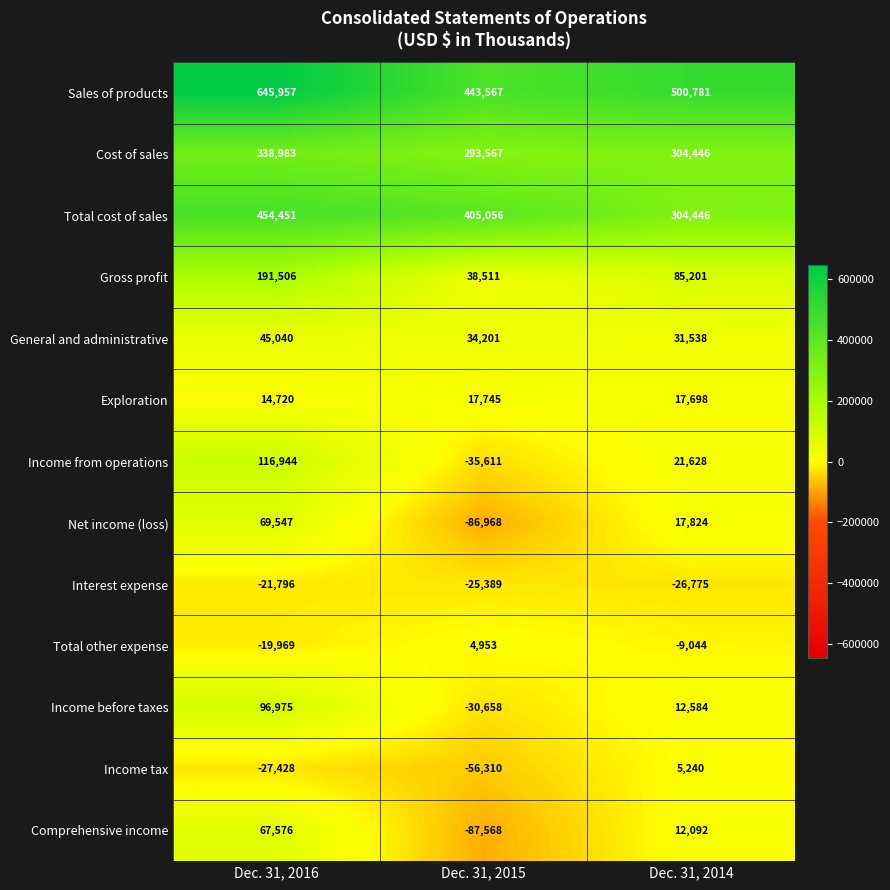

Is it true that Net income (loss) equals -31045 at Dec. 31, 2015?

False